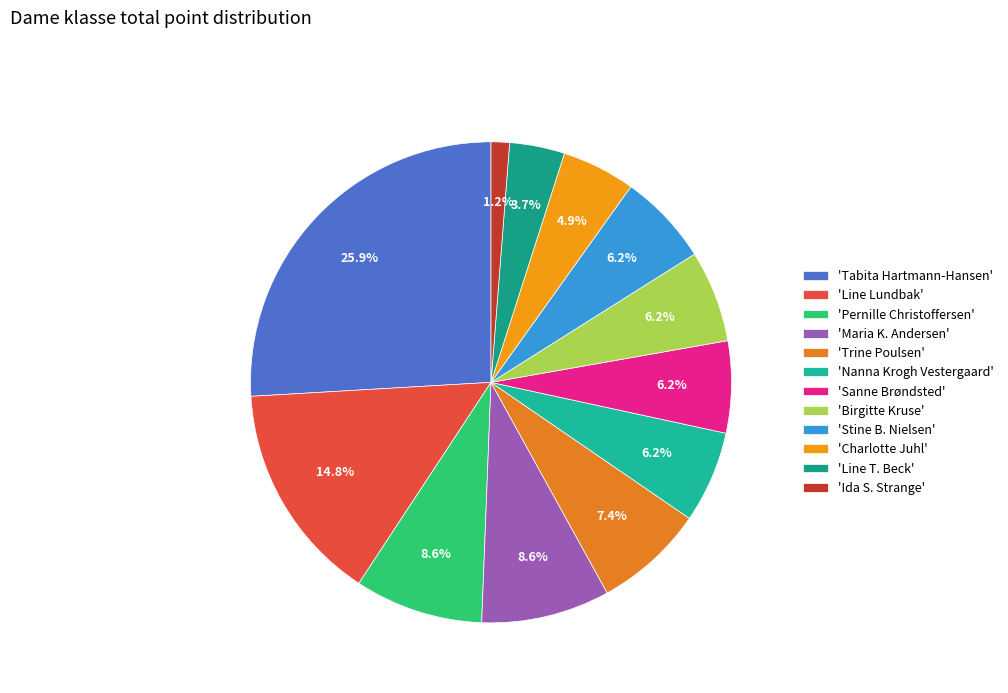

How many segments does this pie chart have?

12